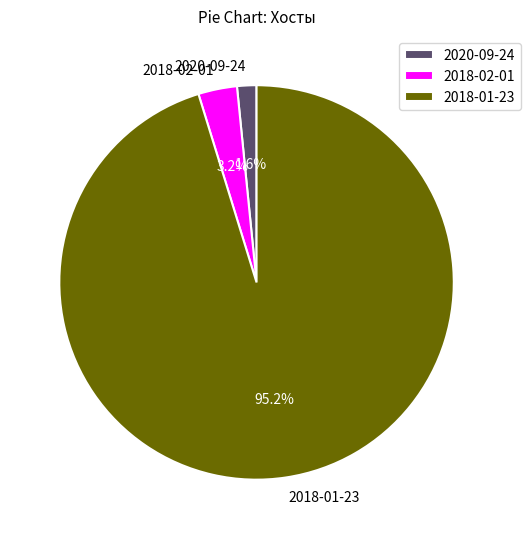

To the nearest percent, what portion does 2018-01-23 represent?

95%